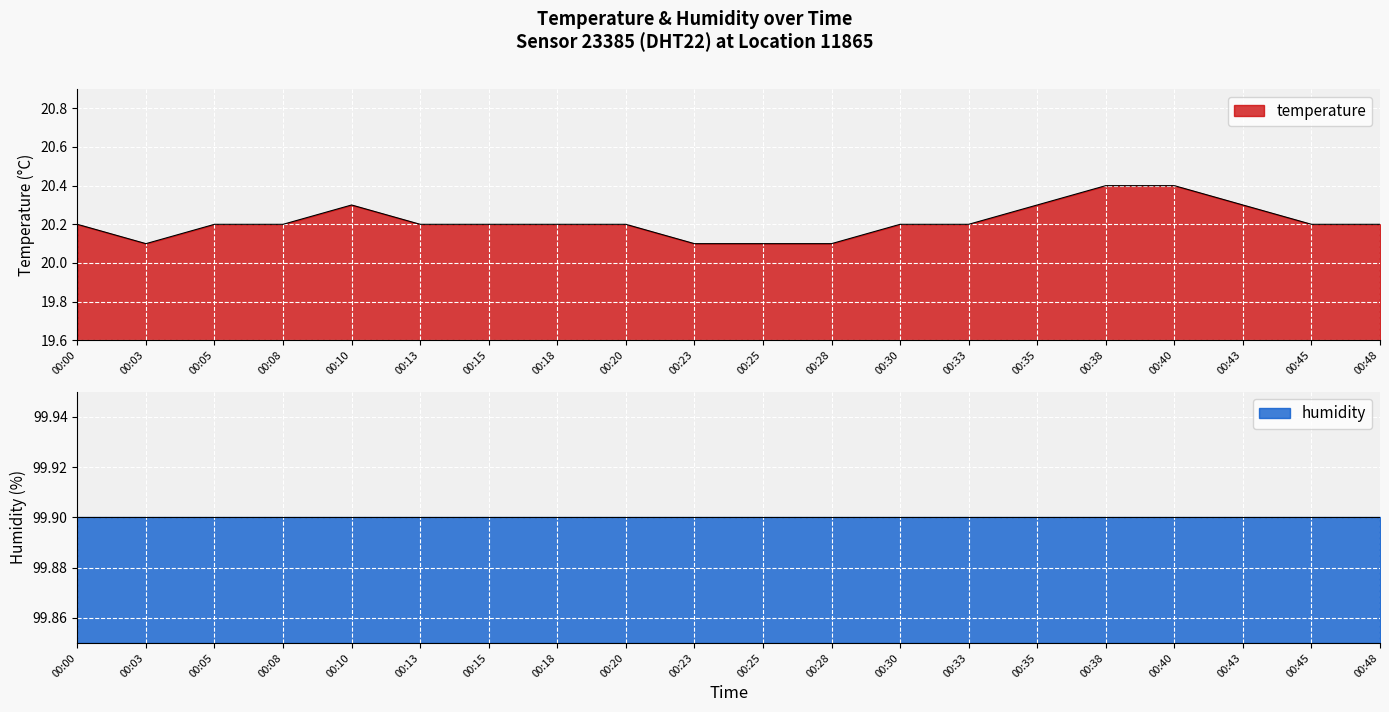

The value at 00:23 is 6.8. True or false?

False